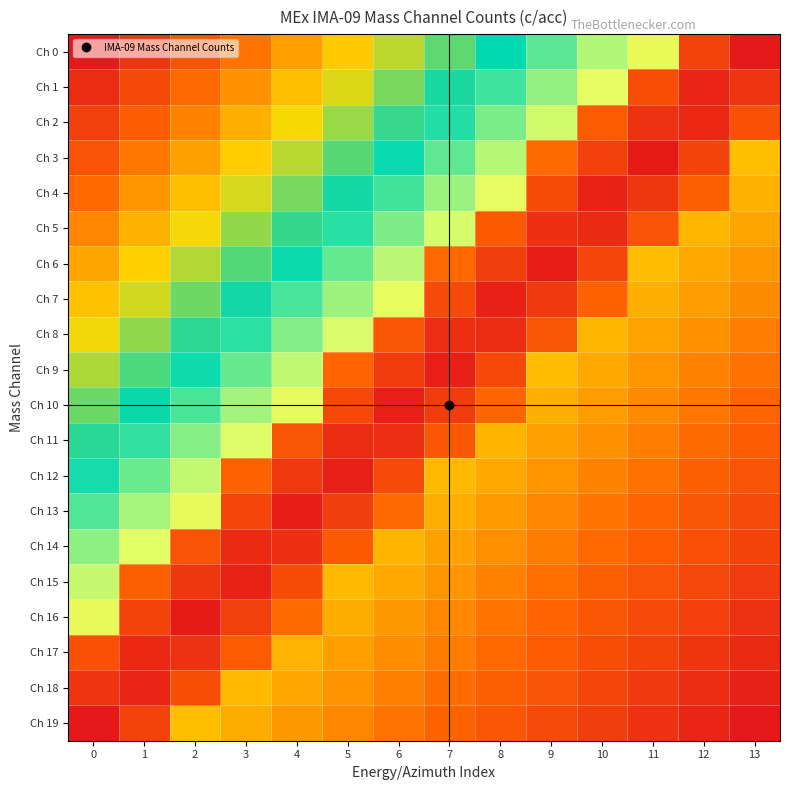

What is the total value across all series at 8?

9.6